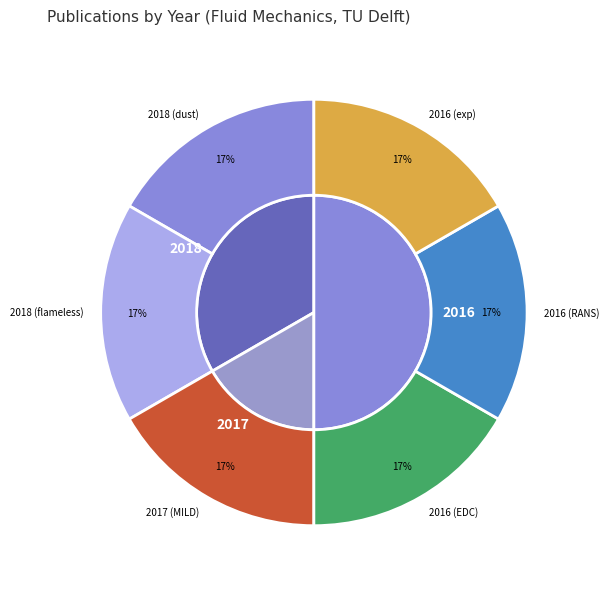

Does Experimental MILD study represent more than half of the total?

No